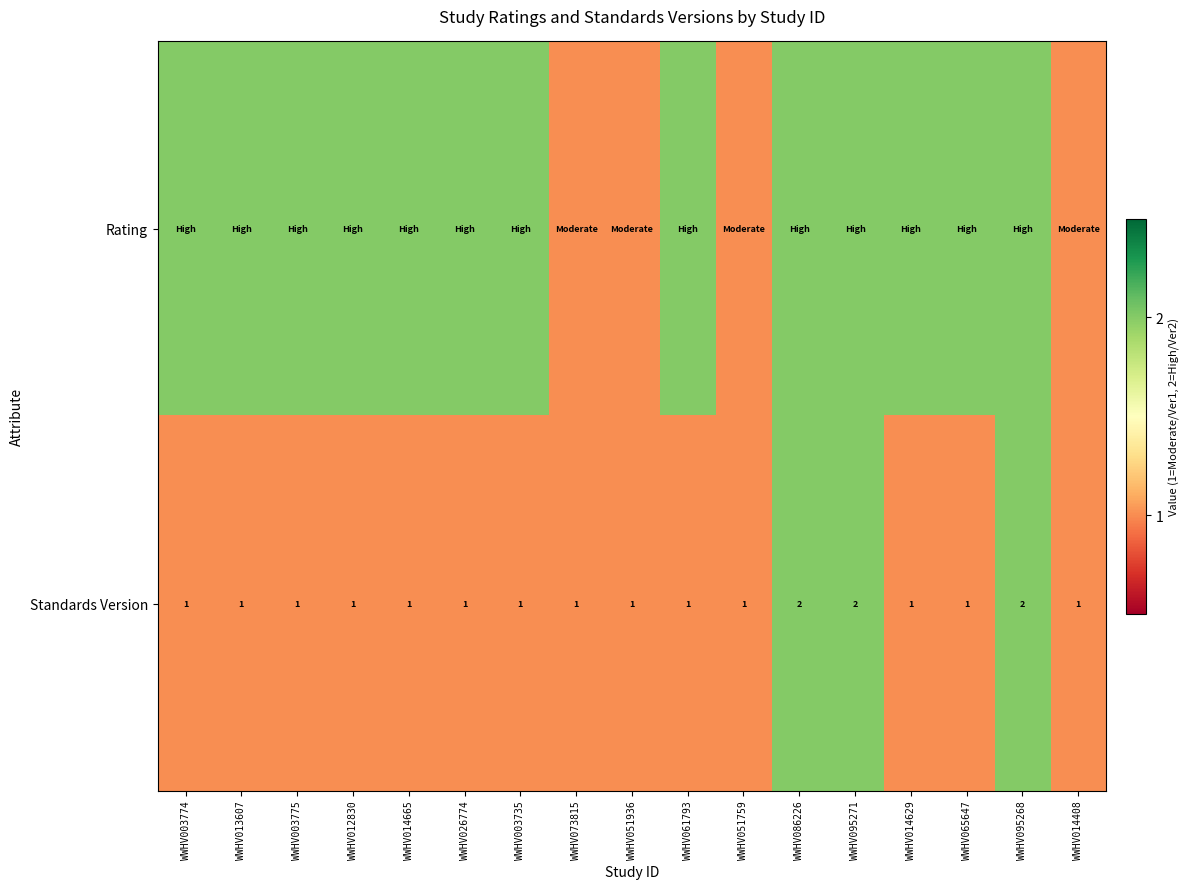

The value of Standards Version at WWHV014408 is 2. True or false?

False